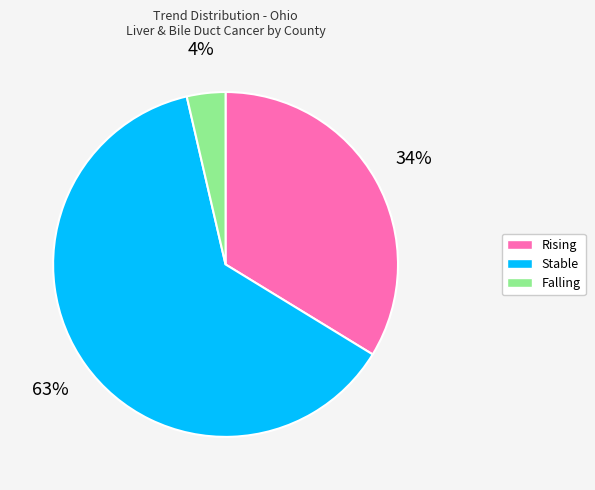

How many segments does this pie chart have?

3